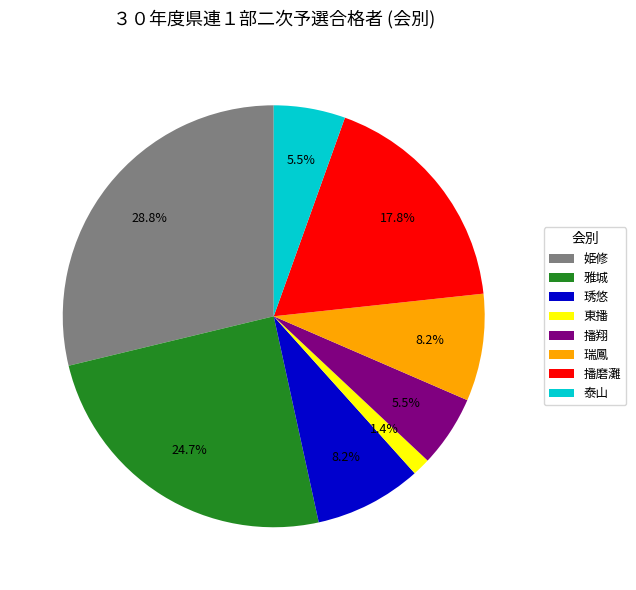

What percentage do 播翔 and 播磨灘 together represent?

23.3%